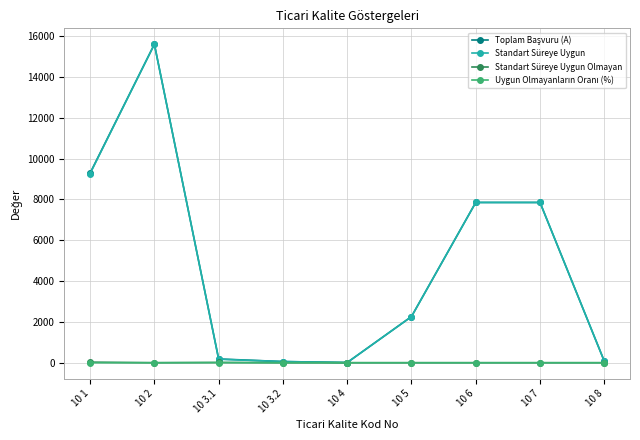

What is the spread (max minus min) of values at 10 6?

7848.0